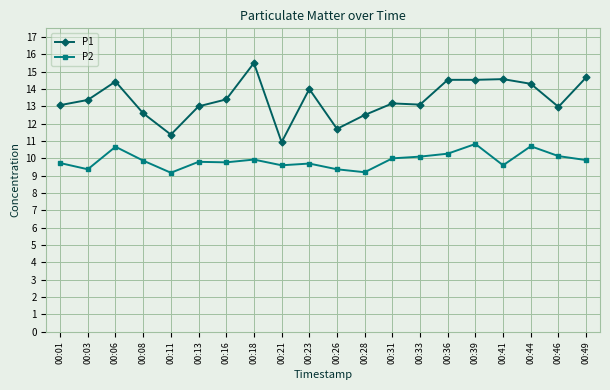

List the series in order of their peak value, highest first.

P1, P2